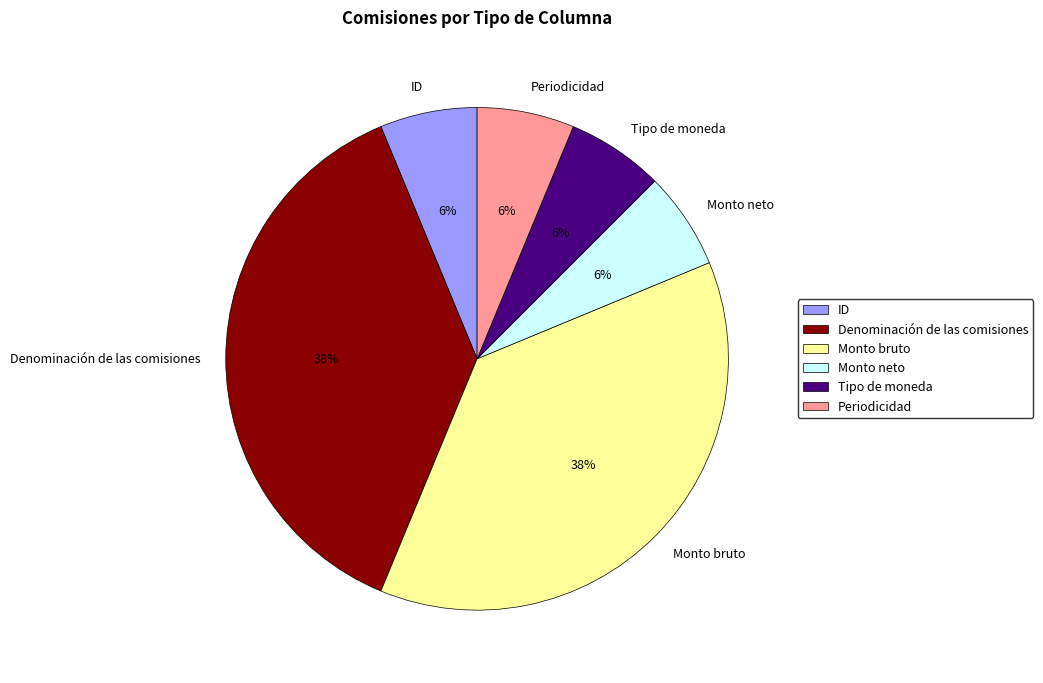

What percentage is the Monto neto slice, to the nearest percent?

6%